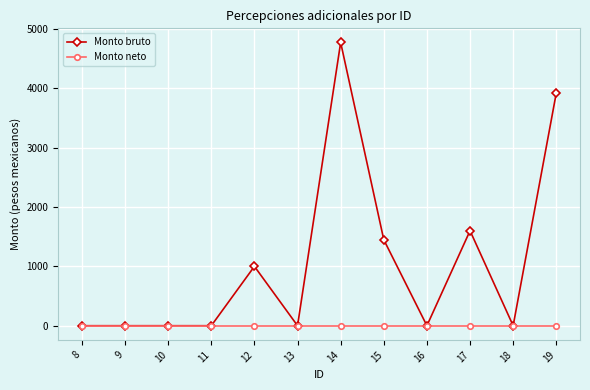

List the series in order of their overall mean, highest first.

Monto bruto, Monto neto